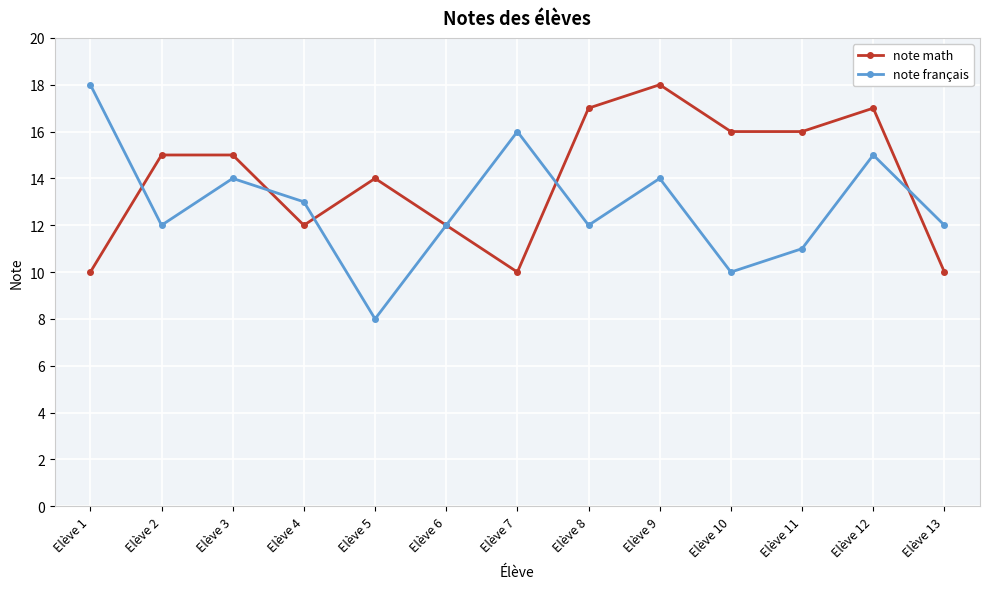

What is the difference between the maximum and minimum values in the note français series?

10